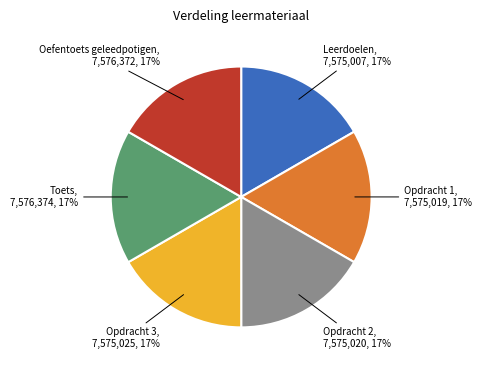

Do Opdracht 1 and Opdracht 3 together represent more than half of the pie?

No